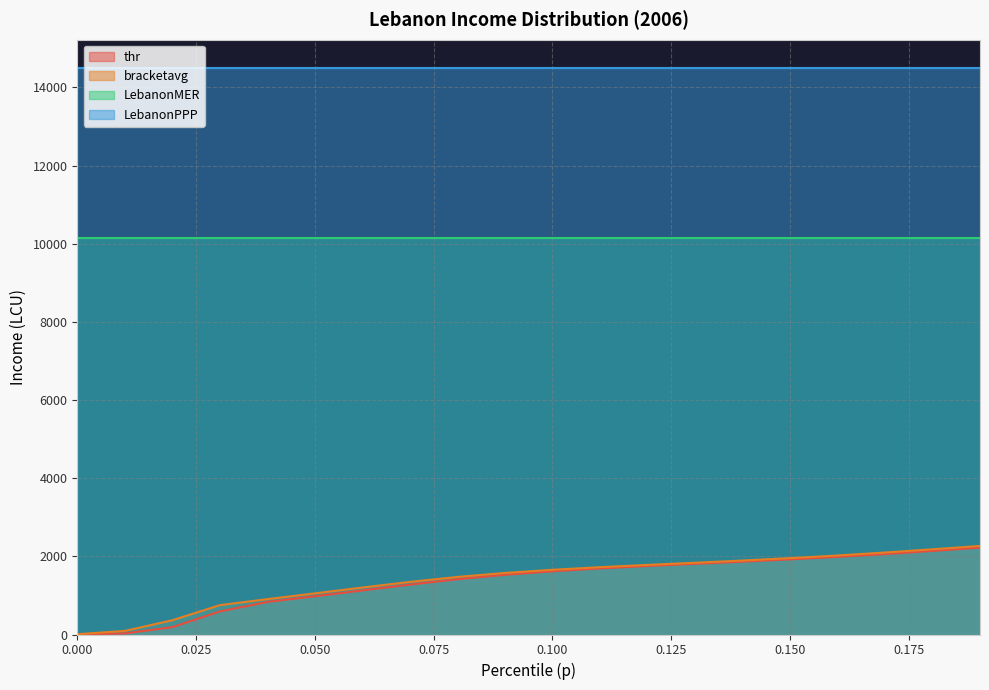

True or false: bracketavg has more than 0 interior local peaks.

False